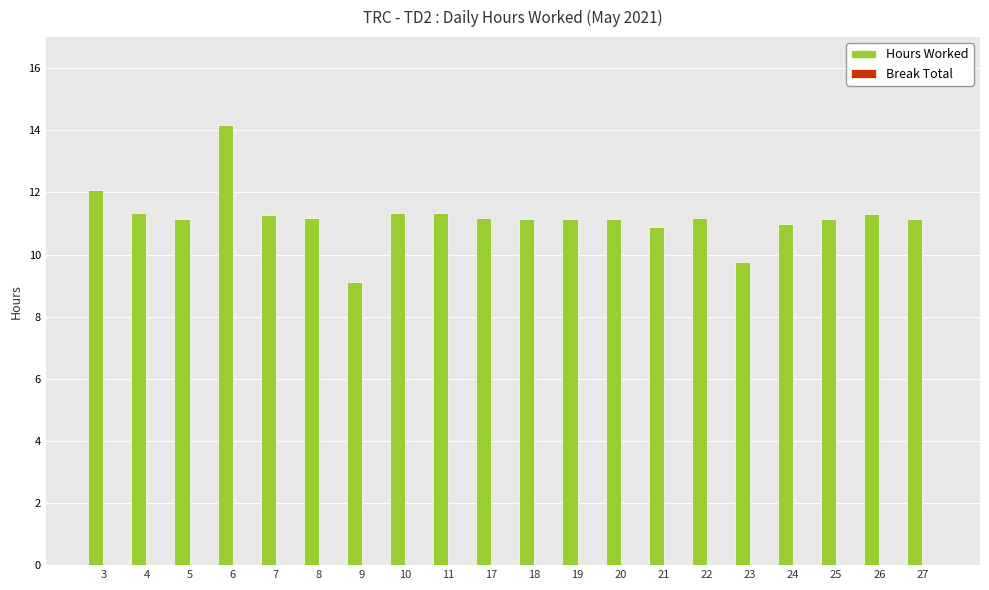

Approximately how many times larger is the value at 21 compared to 27?

1.0